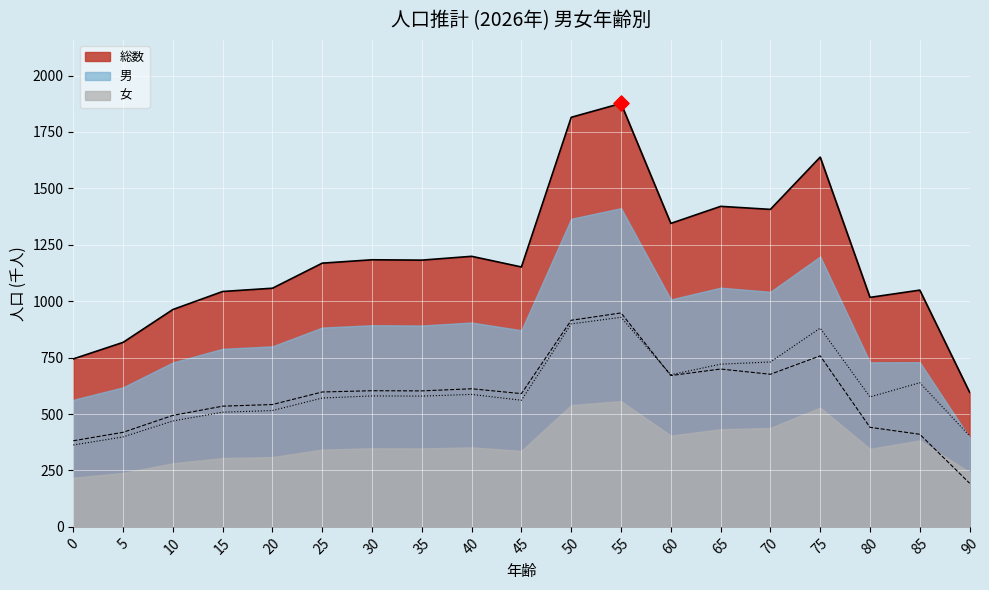

Which series contains the highest Y value?

総数